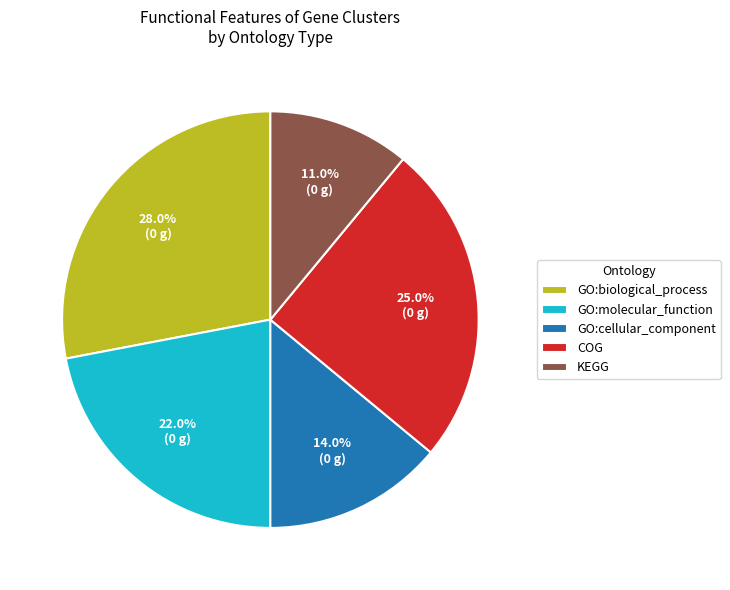

Is there a majority slice in this chart?

No